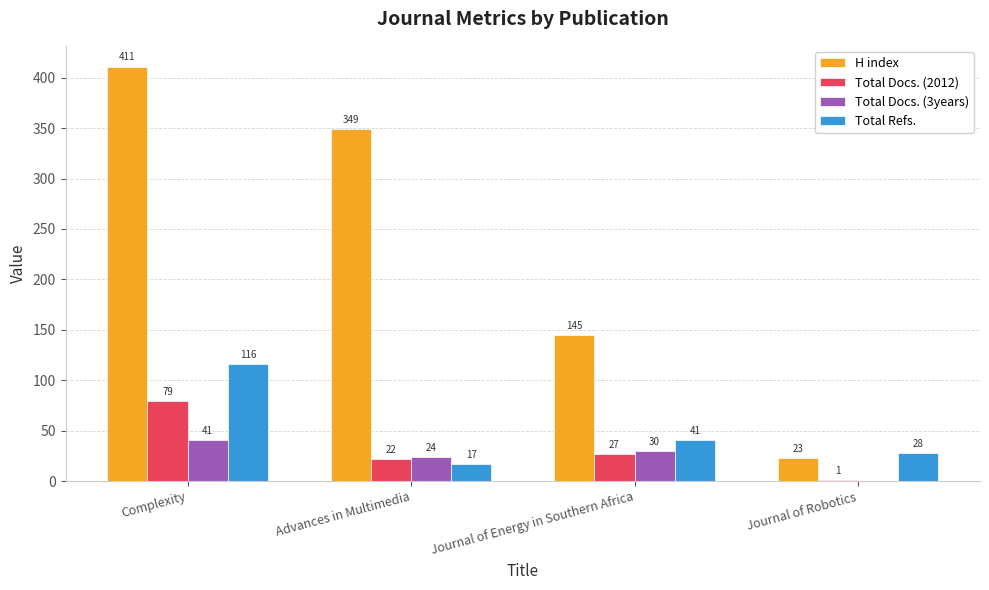

Count the number of data series in this chart.

4